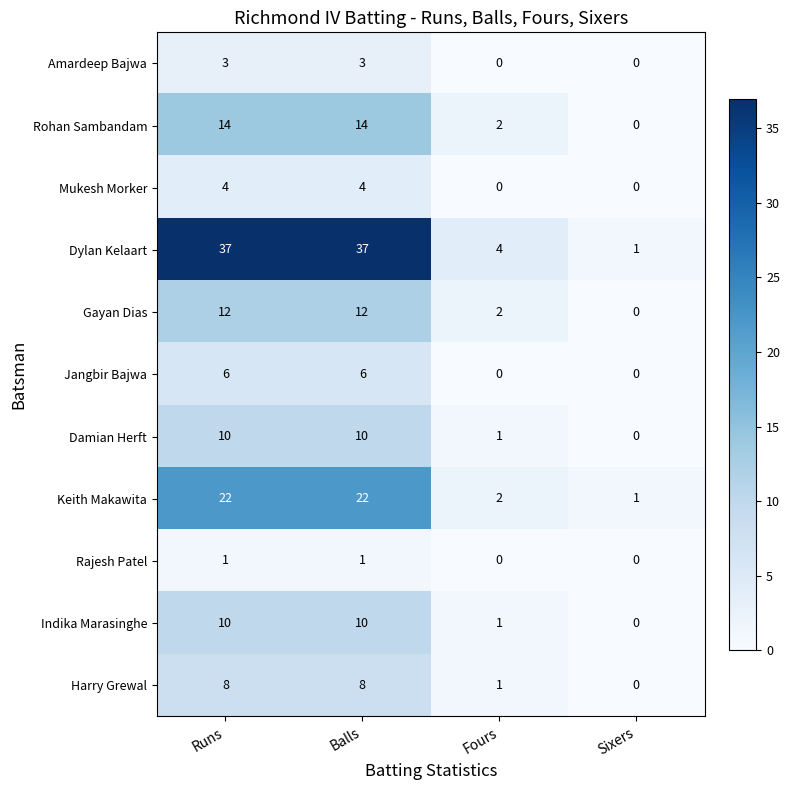

What is the maximum value shown in the chart?

37